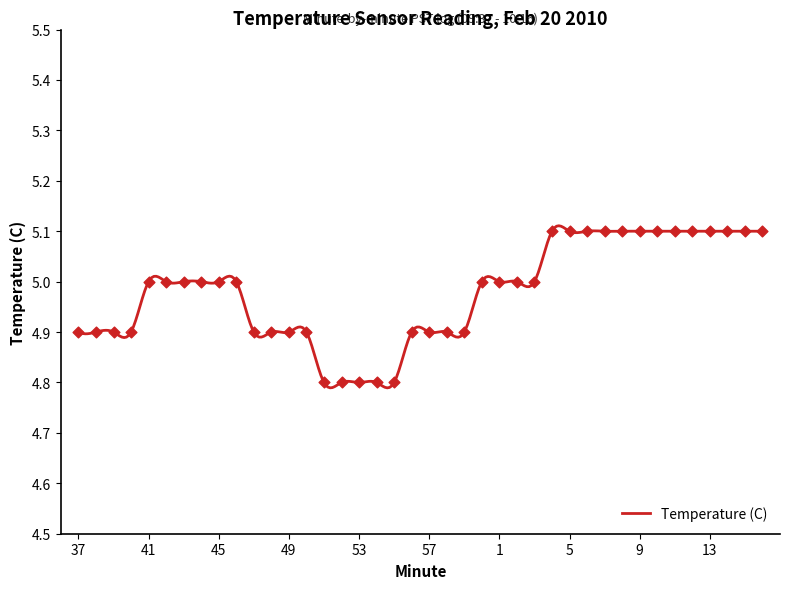

What is the change in value from 57 to 8?

+0.2